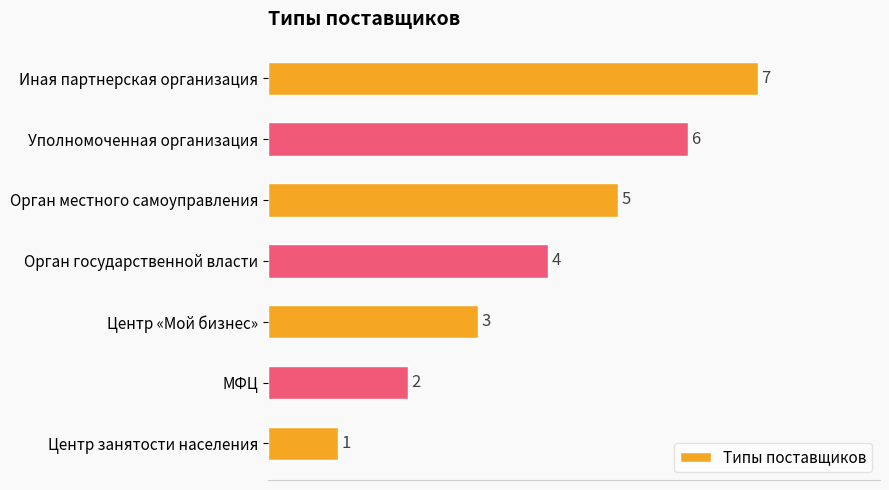

What is the sum of all values?

28